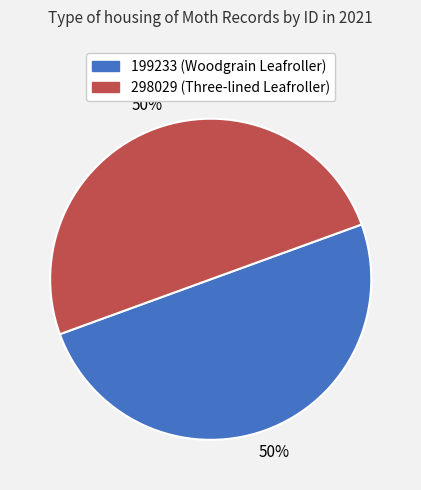

How many segments does this pie chart have?

2